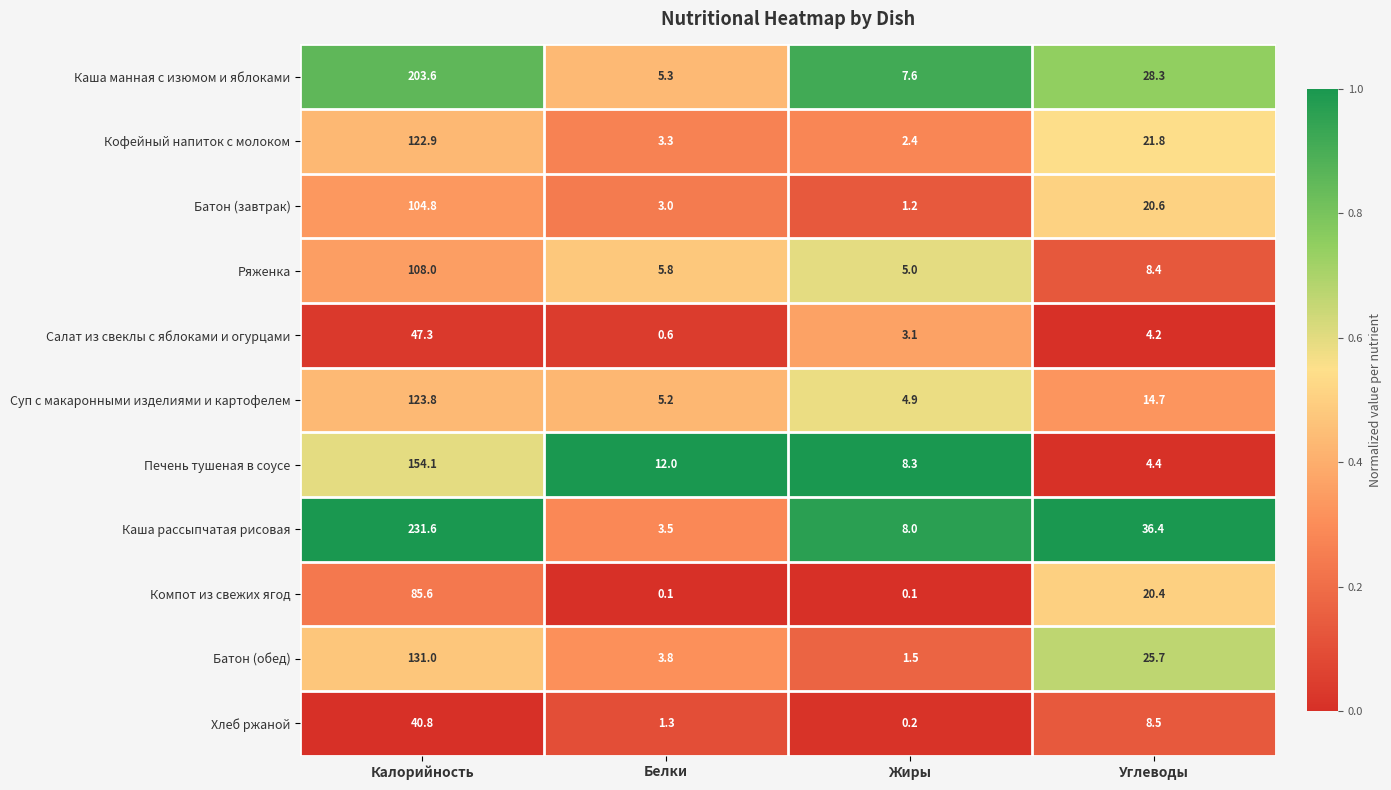

List the series in order of their peak value, highest first.

Каша рассыпчатая рисовая, Каша манная с изюмом и яблоками, Печень тушеная в соусе, Батон (обед), Суп с макаронными изделиями и картофелем, Кофейный напиток с молоком, Ряженка, Батон (завтрак), Компот из свежих ягод, Салат из свеклы с яблоками и огурцами, Хлеб ржаной